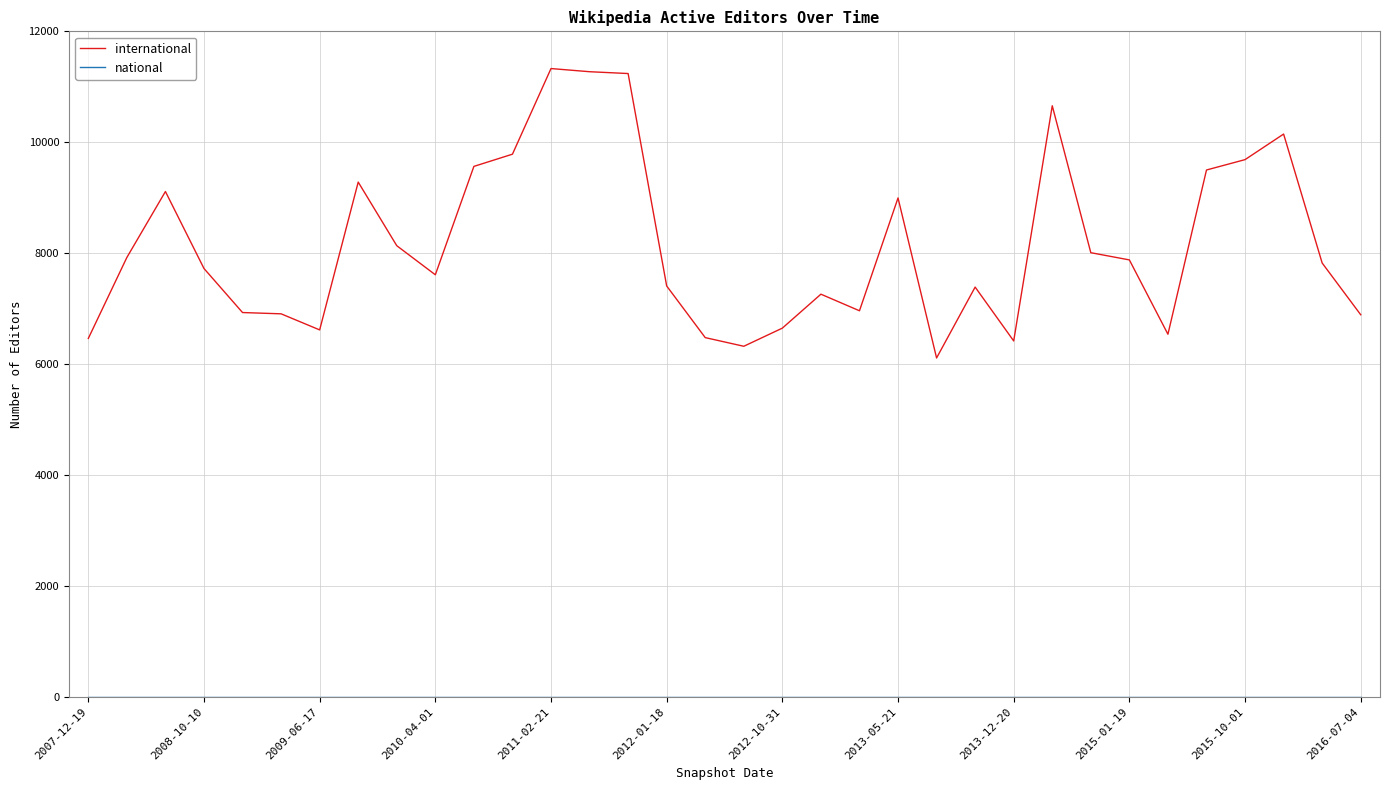

What is the maximum value shown in the chart?

11329